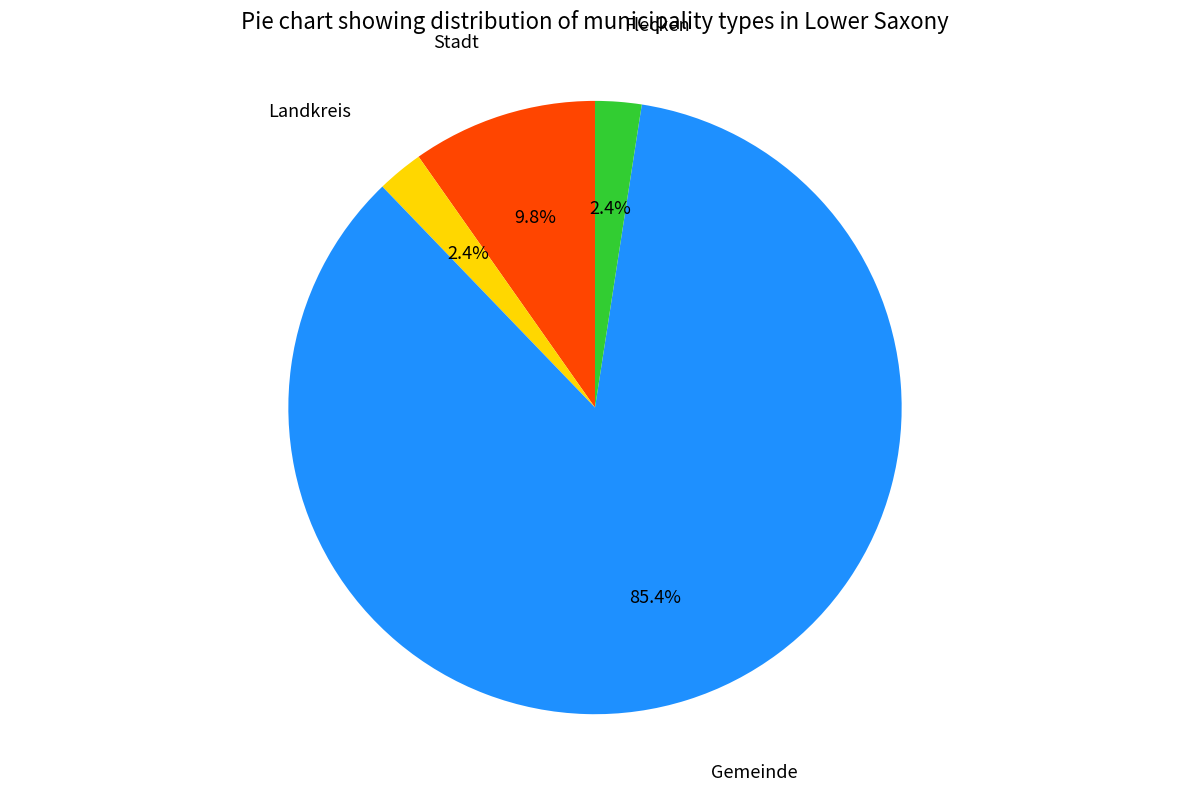

Does any single category account for the majority?

Yes